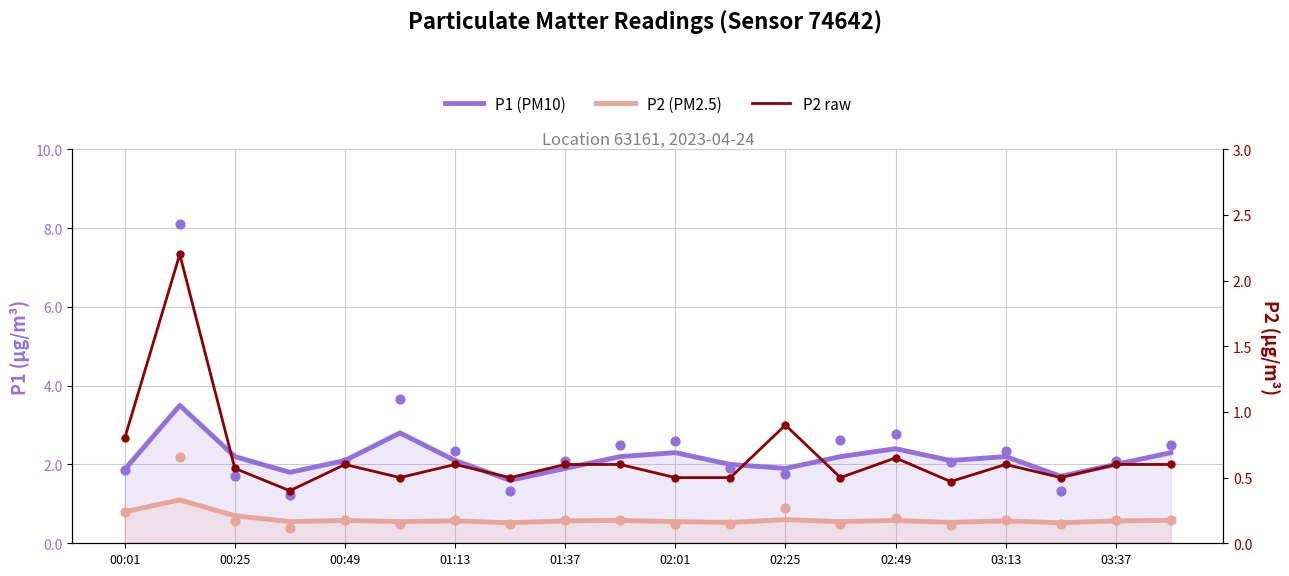

What are all the series names shown in the legend?

P1 (PM10), P2 (PM2.5), P2 raw